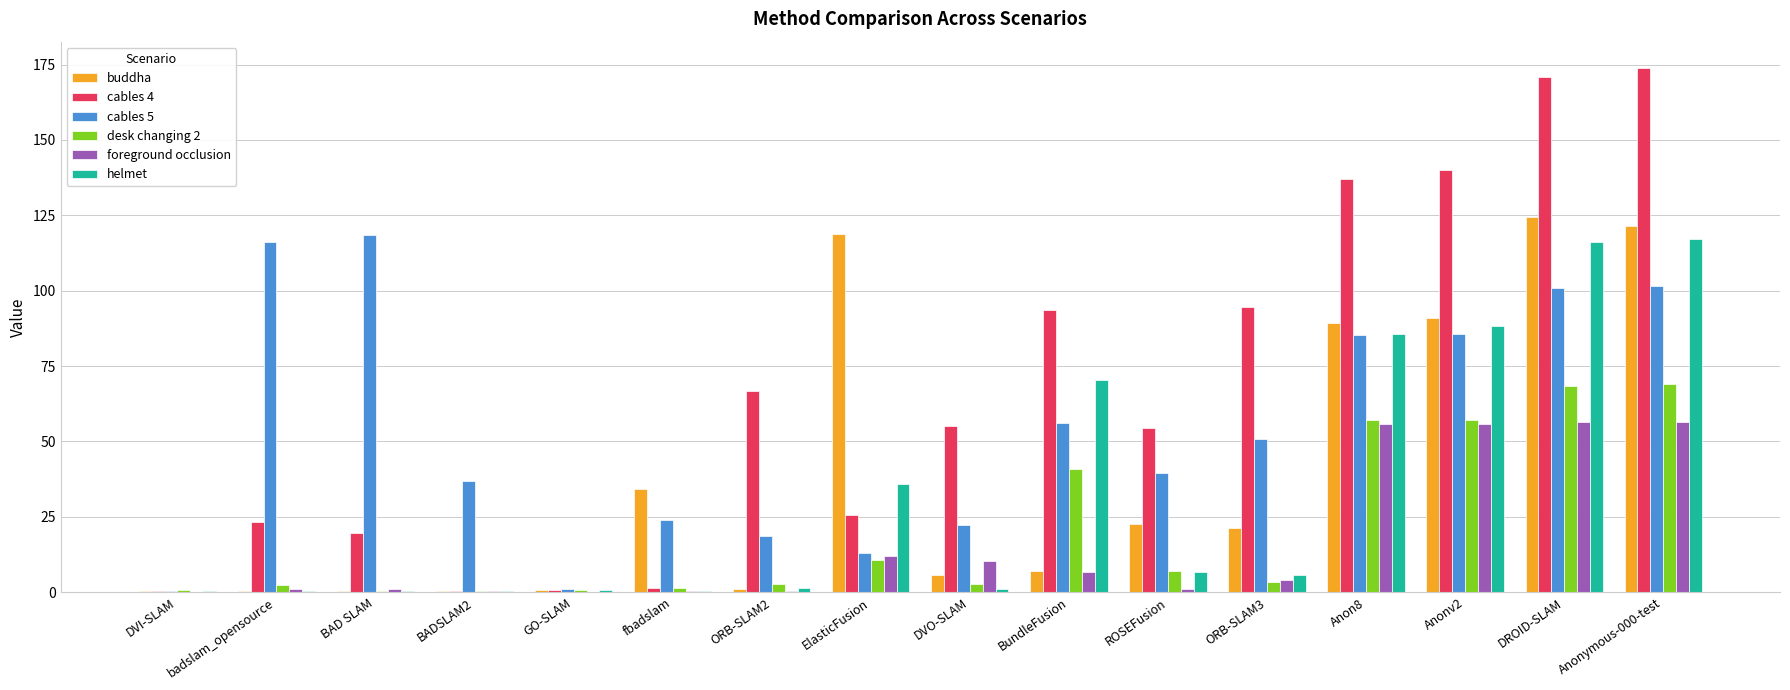

Count the number of data series in this chart.

6